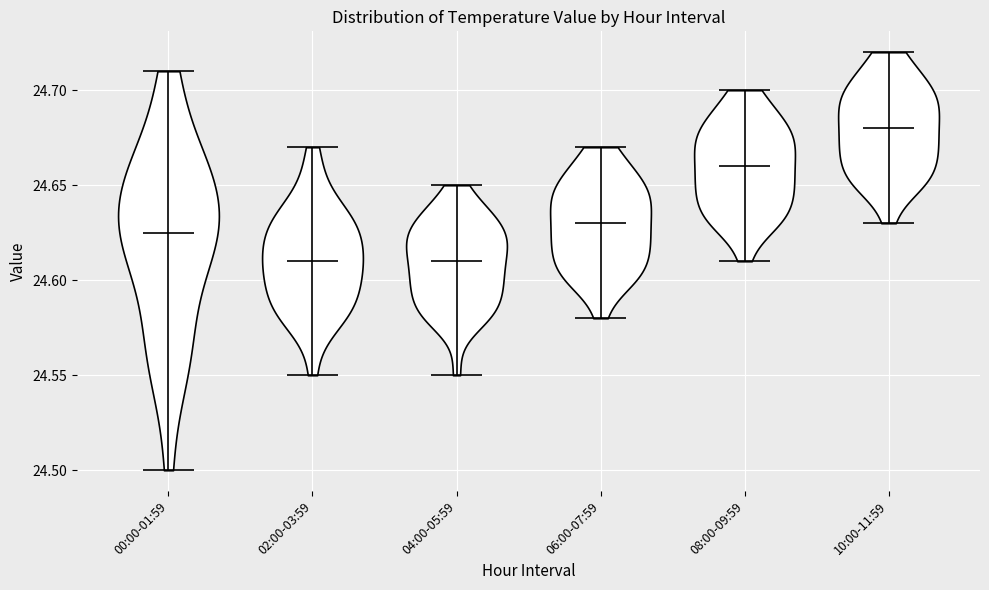

Reading left to right, read every violin against the y-axis: where its median line is, and the lowest and highest points it reaches. The values are not printed on the chart, so give them approximately, as read against the axis.

00:00-01:59: median line 24.625, lowest point 24.500, highest point 24.710
02:00-03:59: median line 24.610, lowest point 24.550, highest point 24.670
04:00-05:59: median line 24.610, lowest point 24.550, highest point 24.650
06:00-07:59: median line 24.630, lowest point 24.580, highest point 24.670
08:00-09:59: median line 24.660, lowest point 24.610, highest point 24.700
10:00-11:59: median line 24.680, lowest point 24.630, highest point 24.720